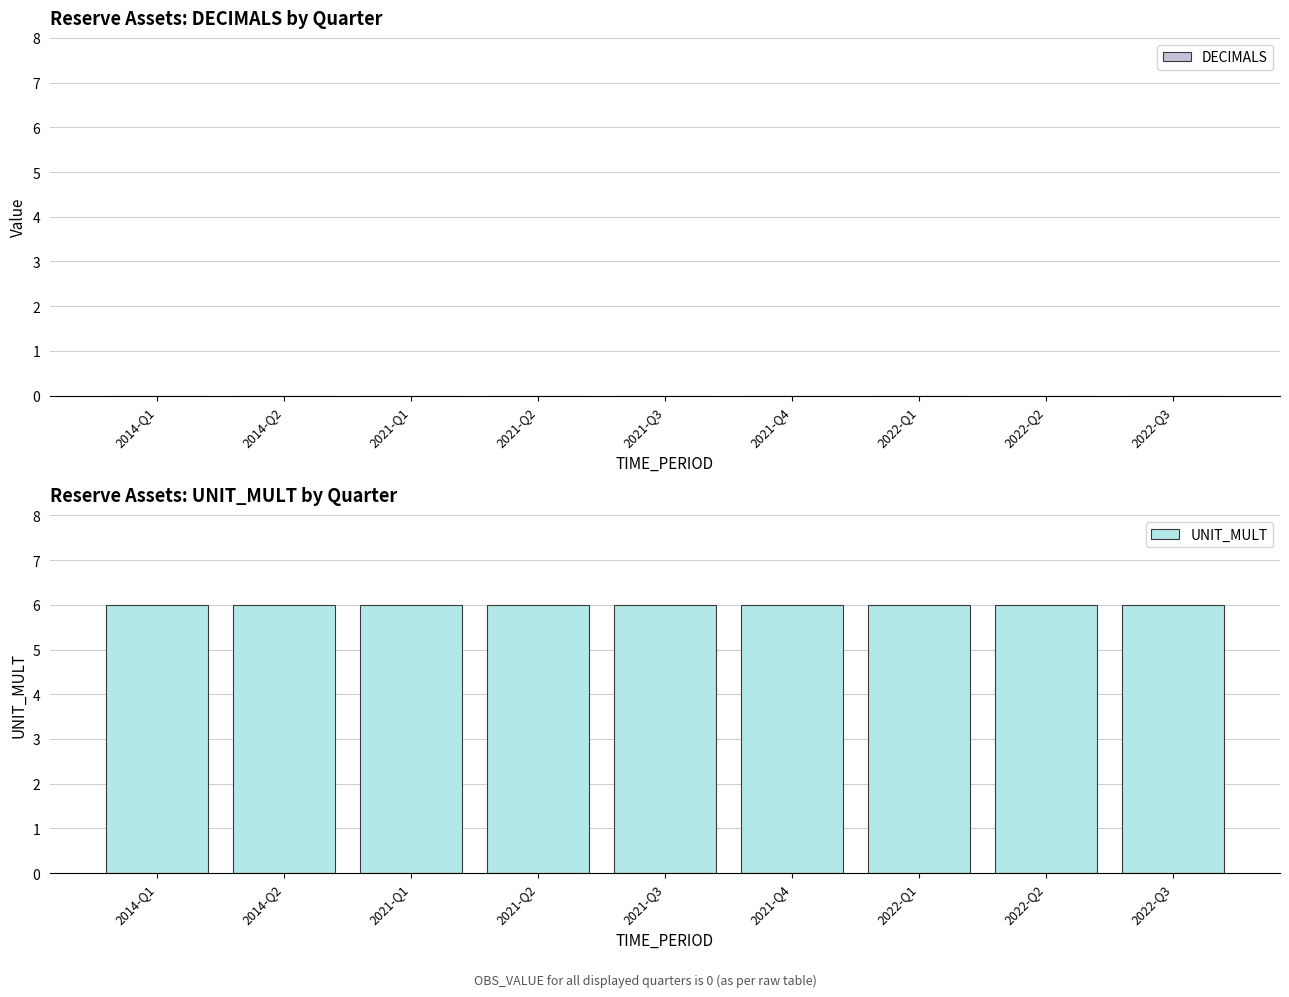

Reading right to left, list all the values displayed in this chart.

DECIMALS: 2022-Q3=0	2022-Q2=0	2022-Q1=0	2021-Q4=0	2021-Q3=0	2021-Q2=0	2021-Q1=0	2014-Q2=0	2014-Q1=0
UNIT_MULT: 2022-Q3=6	2022-Q2=6	2022-Q1=6	2021-Q4=6	2021-Q3=6	2021-Q2=6	2021-Q1=6	2014-Q2=6	2014-Q1=6